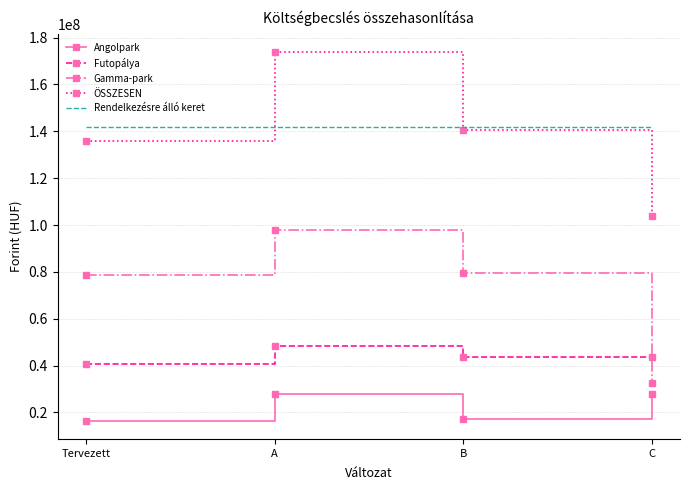

Which series changed the most between A and B?

ÖSSZESEN